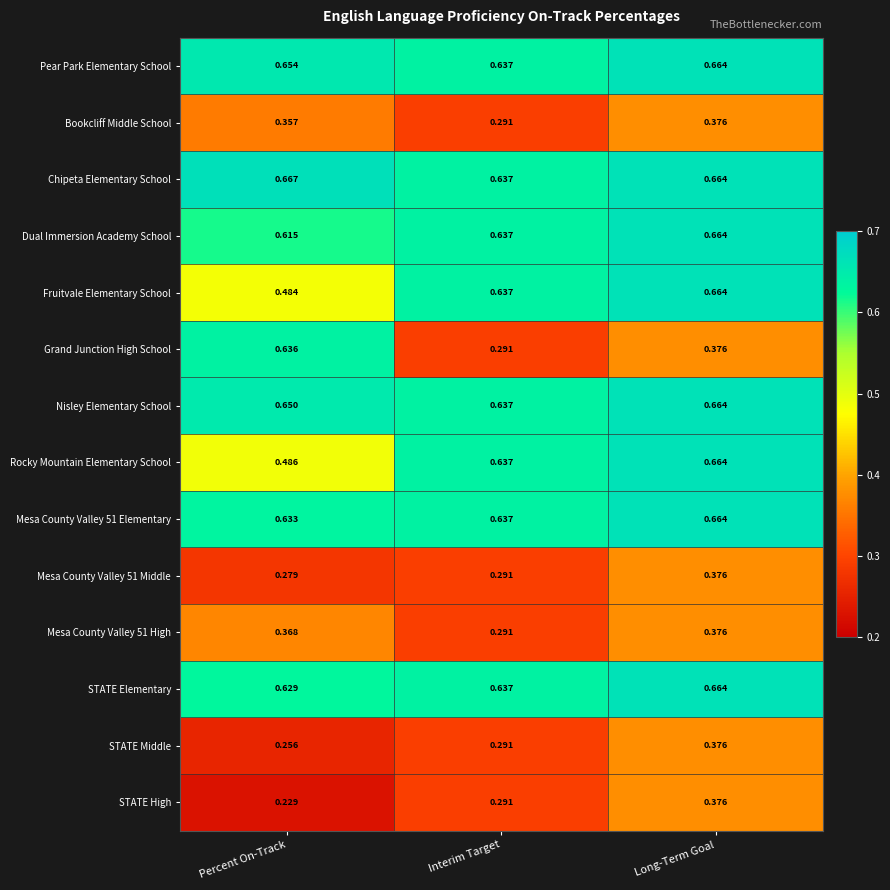

What is the total value across all series at Long-Term Goal?

7.6